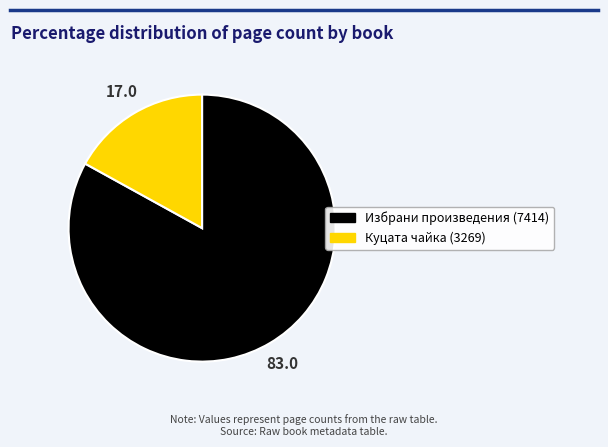

Combined, do Избрани произведения (7414) and Куцата чайка (3269) account for over 50%?

Yes